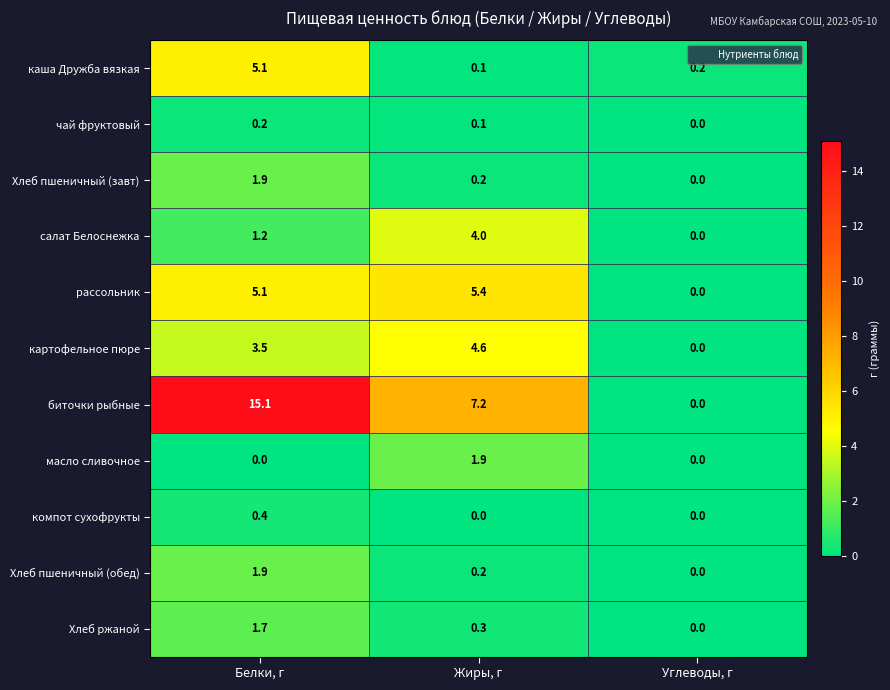

What is the average value of the биточки рыбные series?

7.4